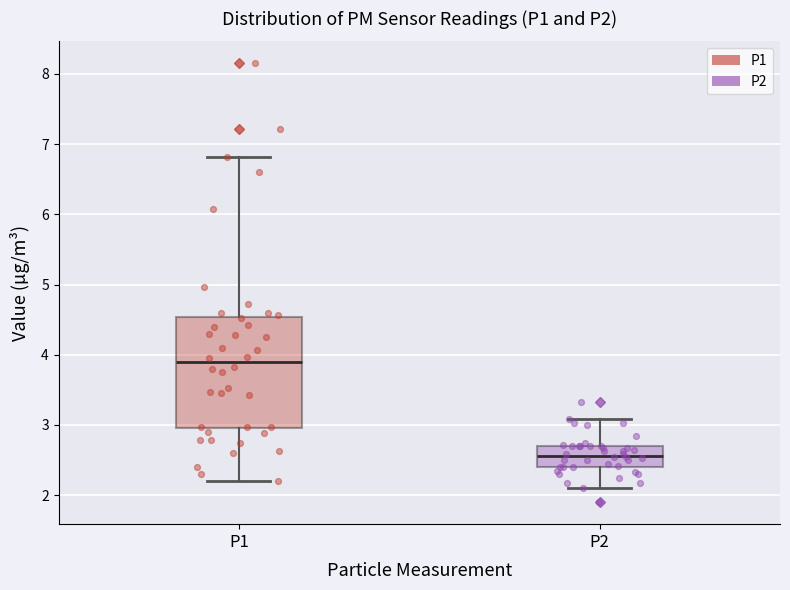

Where does the lower whisker of the box for P2 end on the y-axis? The values are not printed on the chart, so give them approximately, as read against the axis.

2.1